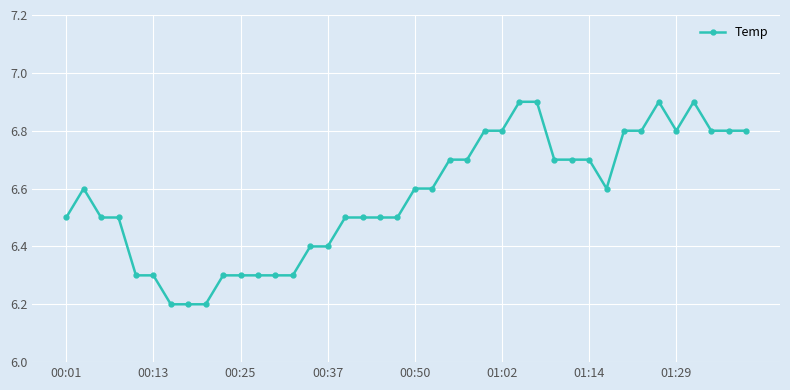

Does the chart have visible grid lines?

Yes